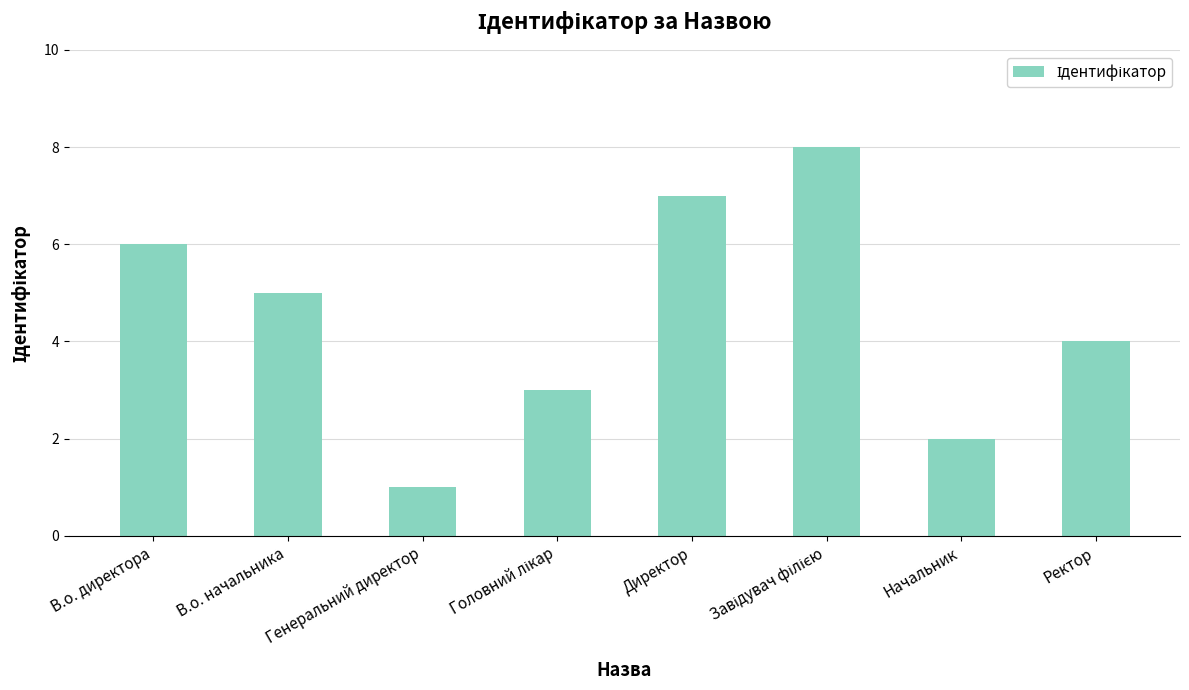

What is the ratio of the value at В.о. директора to the value at Начальник?

3.0